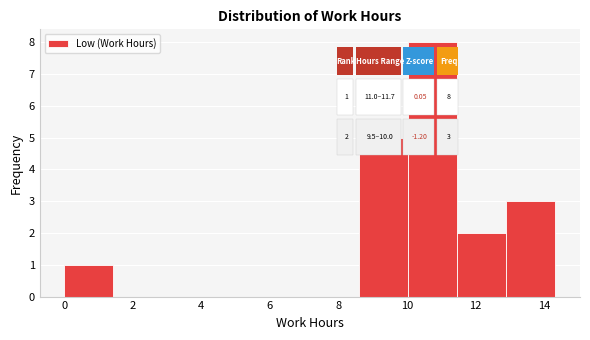

What is the height of the bar covering 12.8 to 14.4 on the x-axis? Neither the bar edges nor the heights are printed on the chart, so give them approximately, as read against the axes.

3